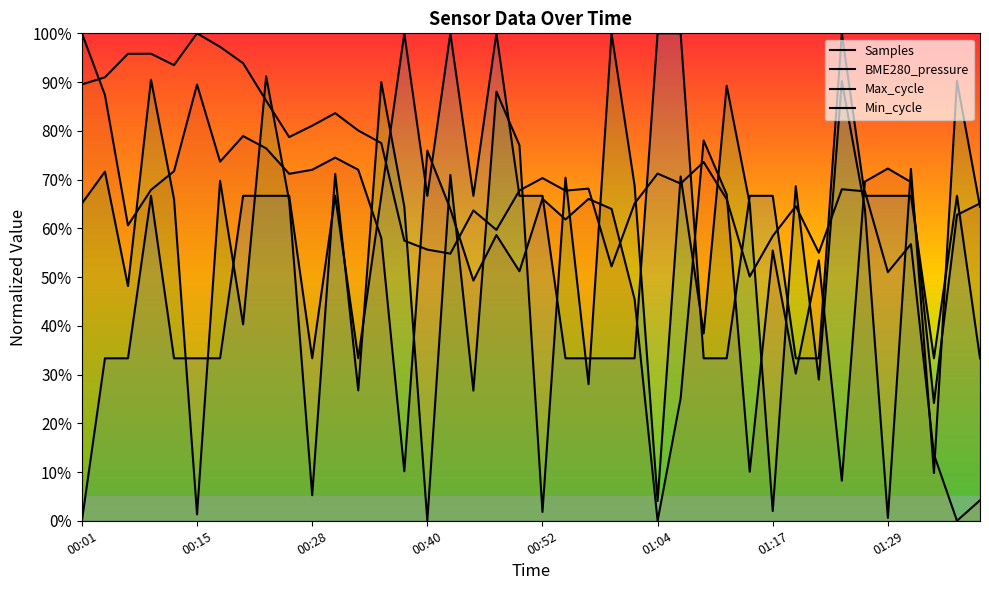

Rank the series by their maximum value, from lowest to highest.

Samples, BME280_pressure, Max_cycle, Min_cycle